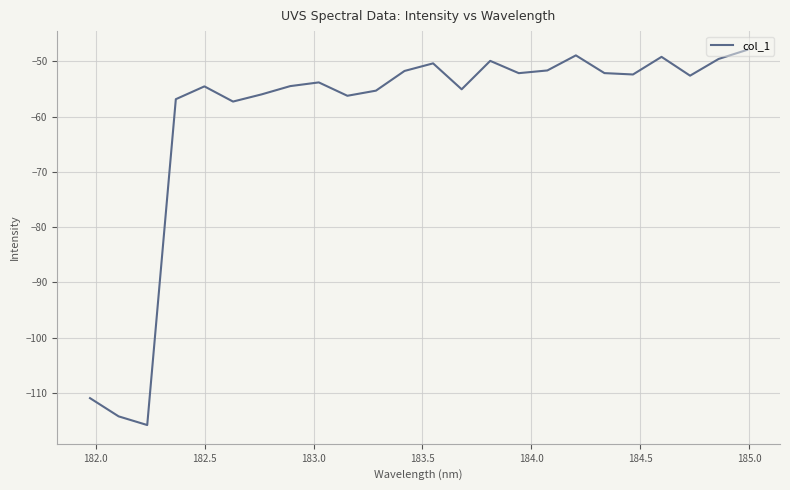

Is this an area chart (filled region under the line)?

No